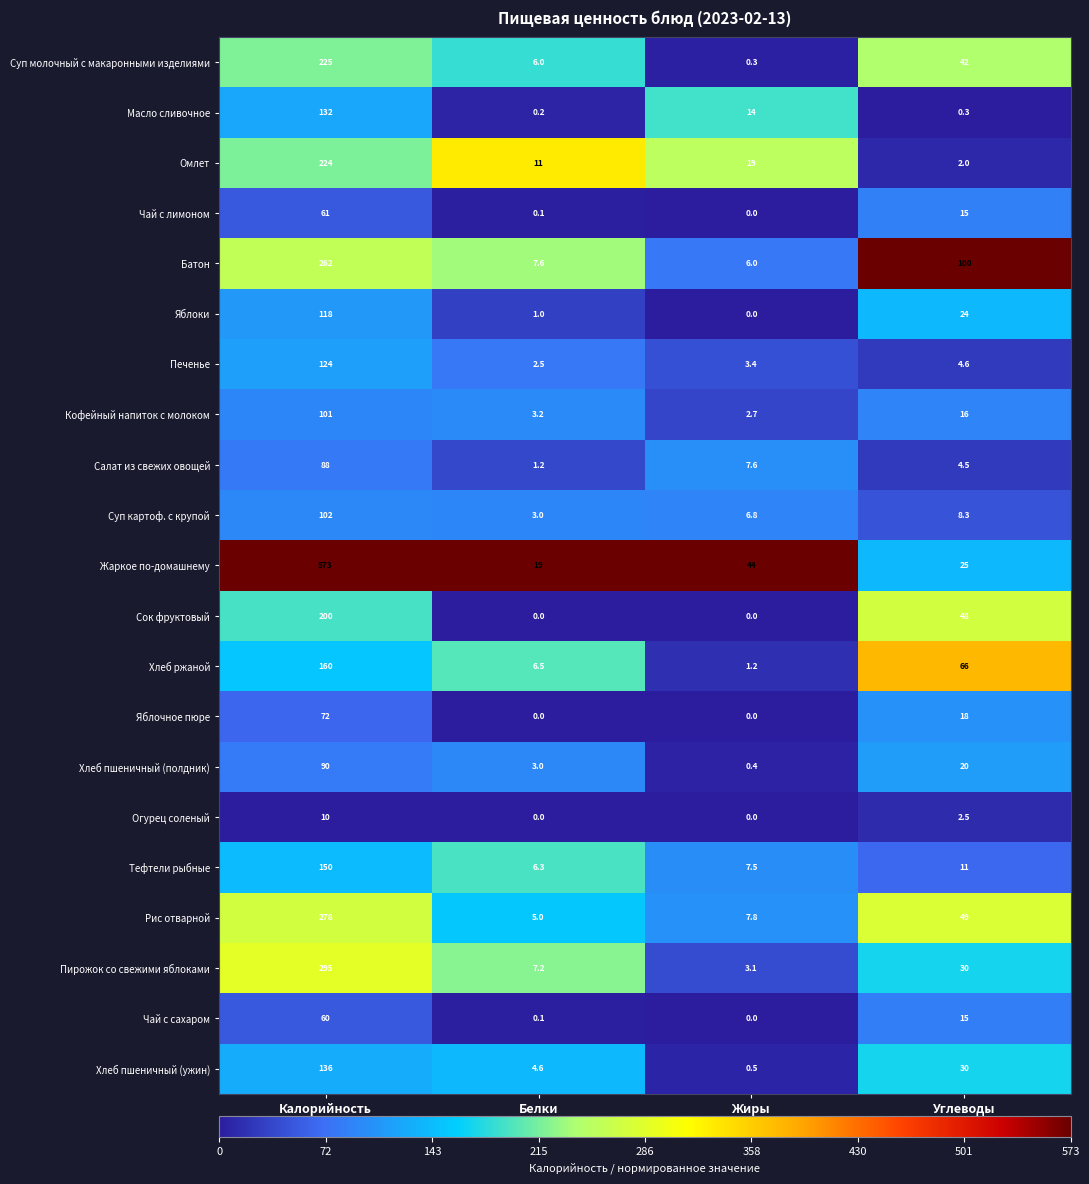

Which series has the largest range (max minus min)?

Жаркое по-домашнему